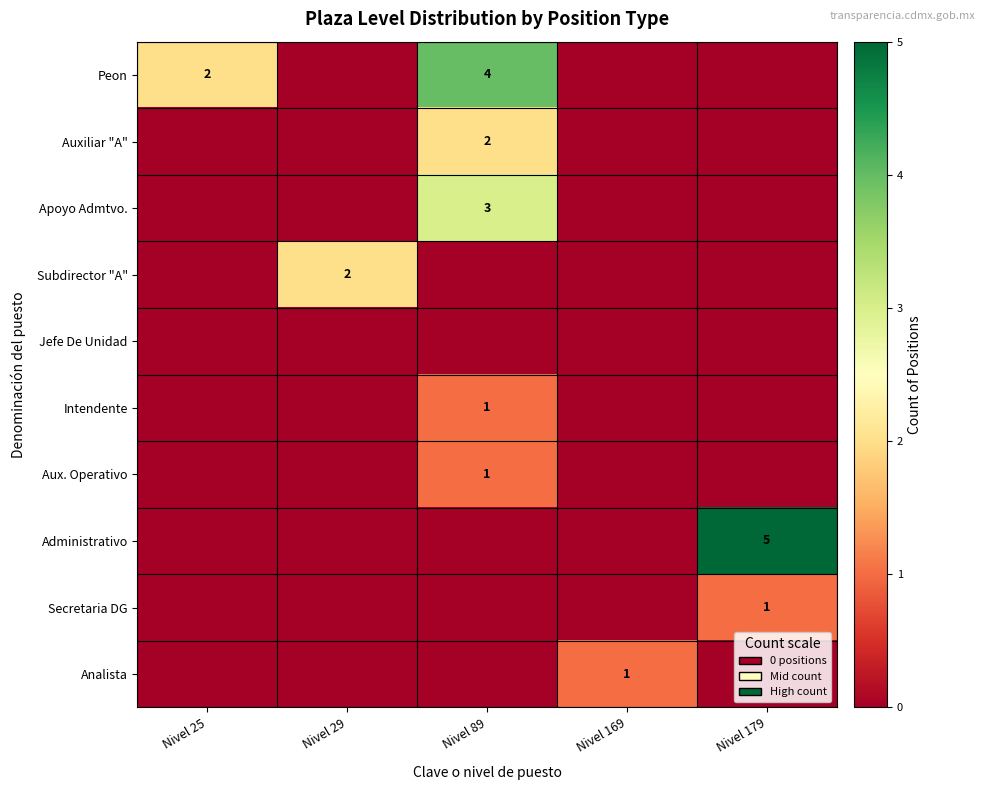

Which has a higher value, Nivel 25 or Nivel 89?

Nivel 89